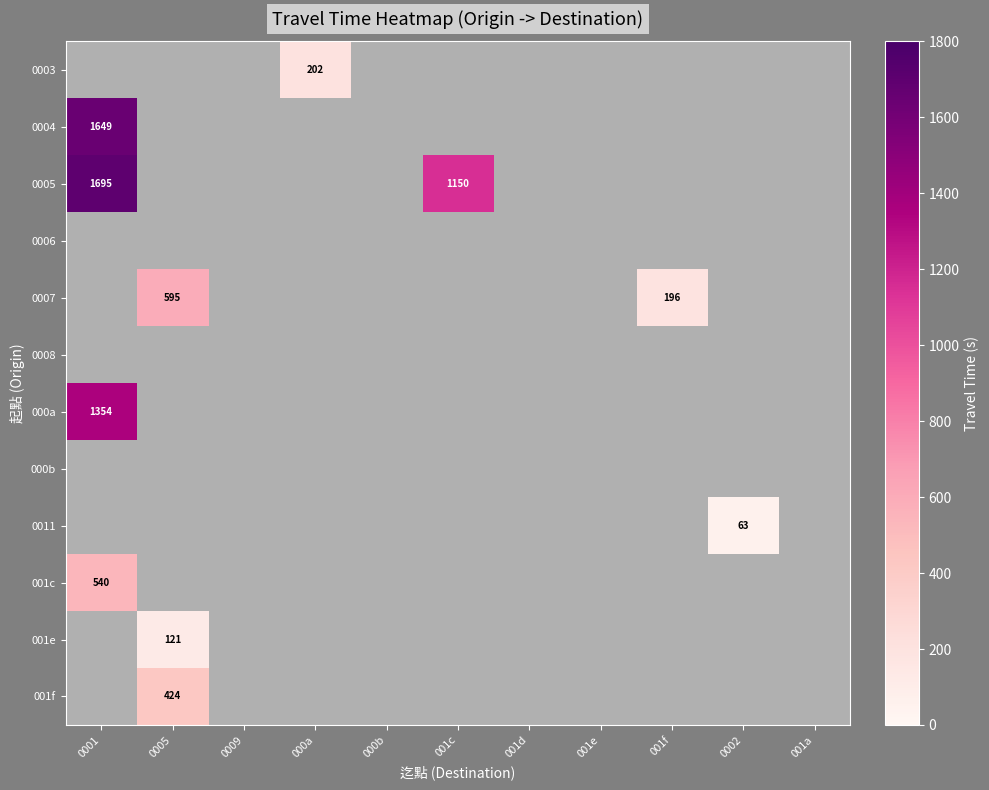

How many data points does each series have?

11